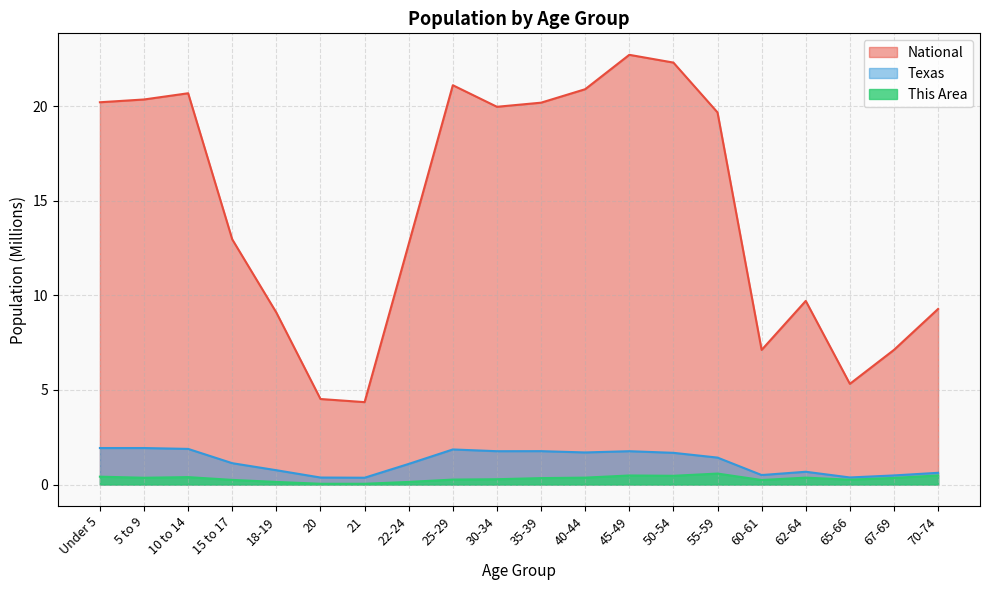

True or false: This Area has a value of 0.4 at 10 to 14.

True